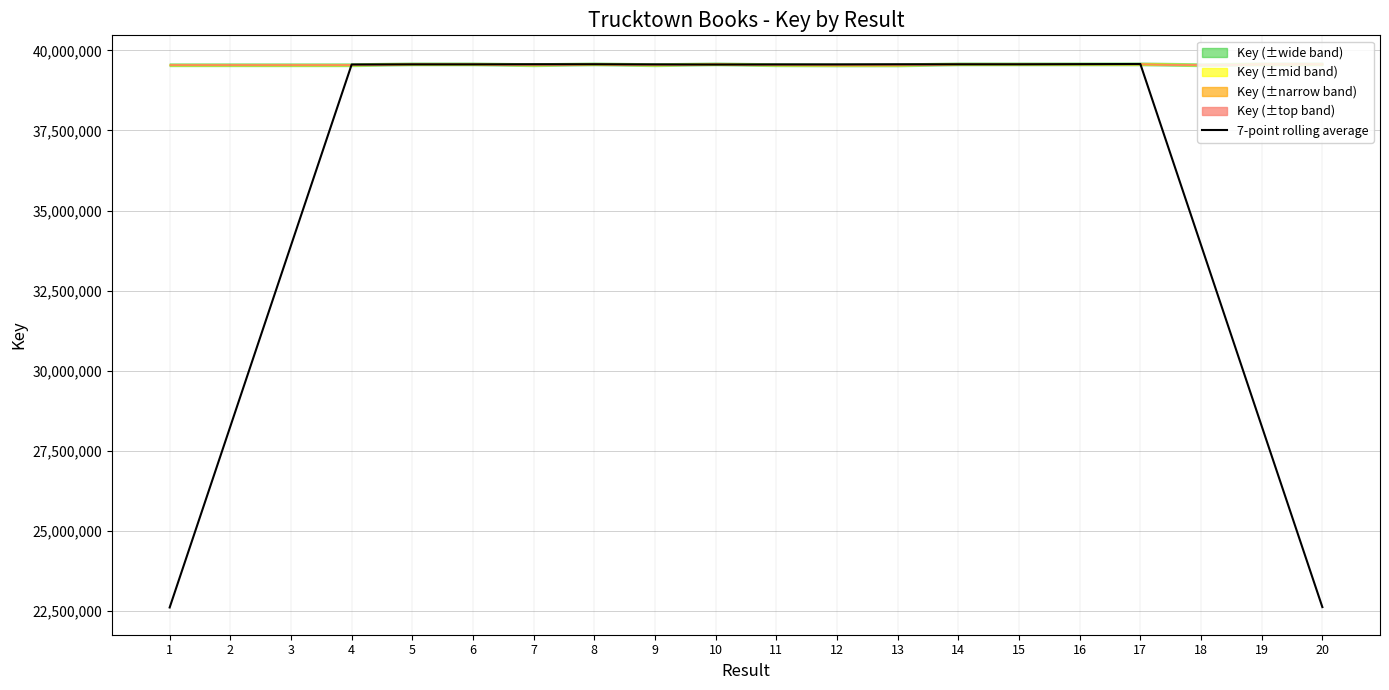

Rank the categories by value from highest to lowest.

17, 16, 8, 7, 13, 14, 15, 6, 5, 9, 12, 11, 4, 10, 18, 3, 19, 2, 20, 1